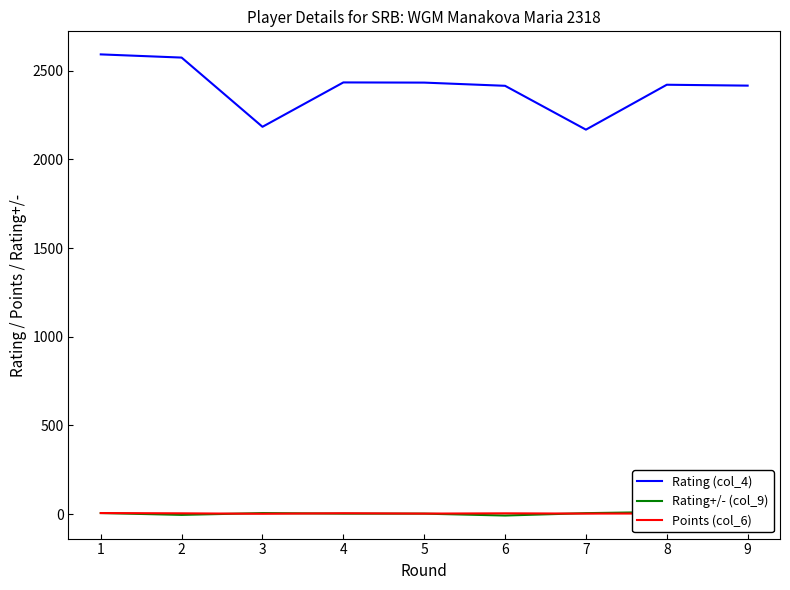

Between 6 and 4, which is larger?

4